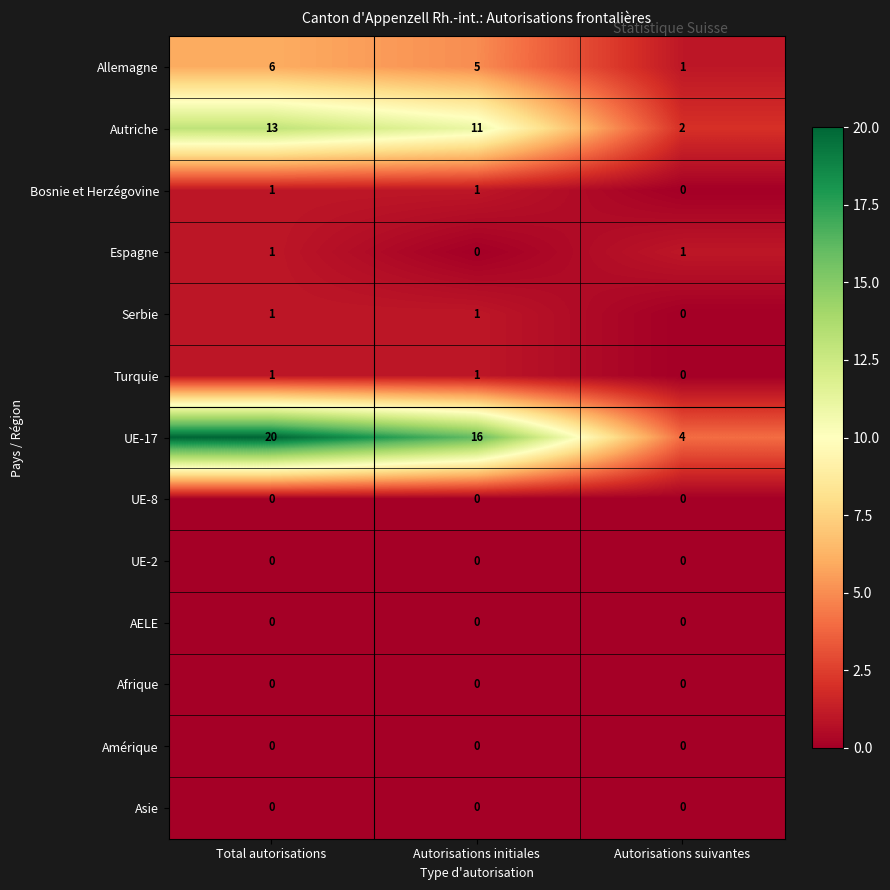

Is it true that UE-17 equals 12 at Total autorisations?

False